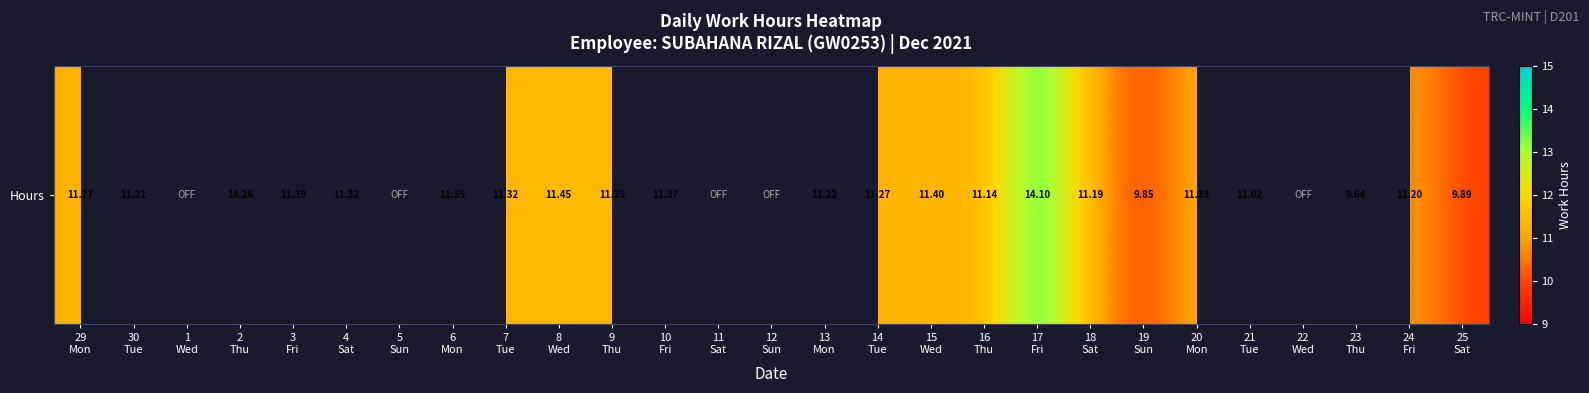

The value at 19
Sun is 9.8. True or false?

True